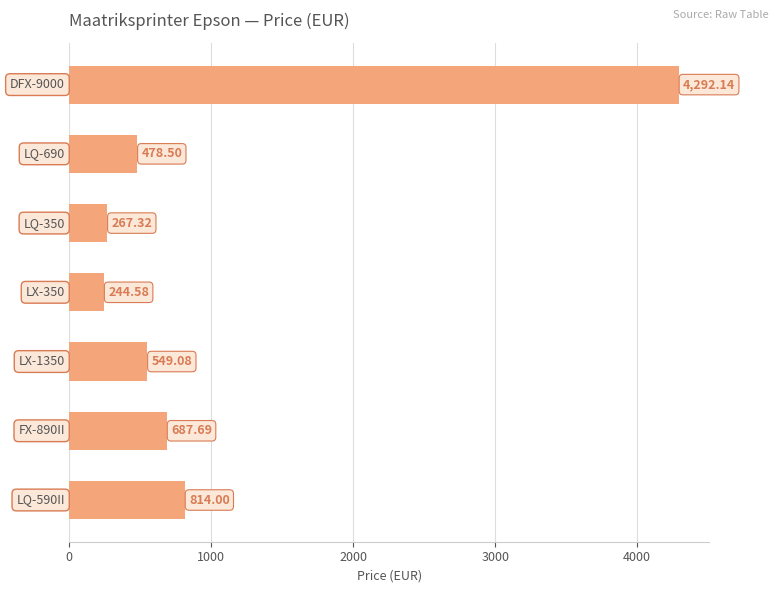

What is the average value?

1047.6